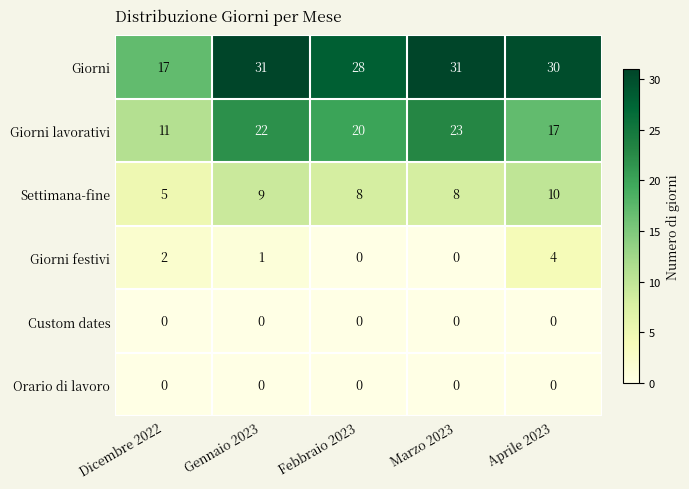

Which series has the largest total across all categories?

Giorni